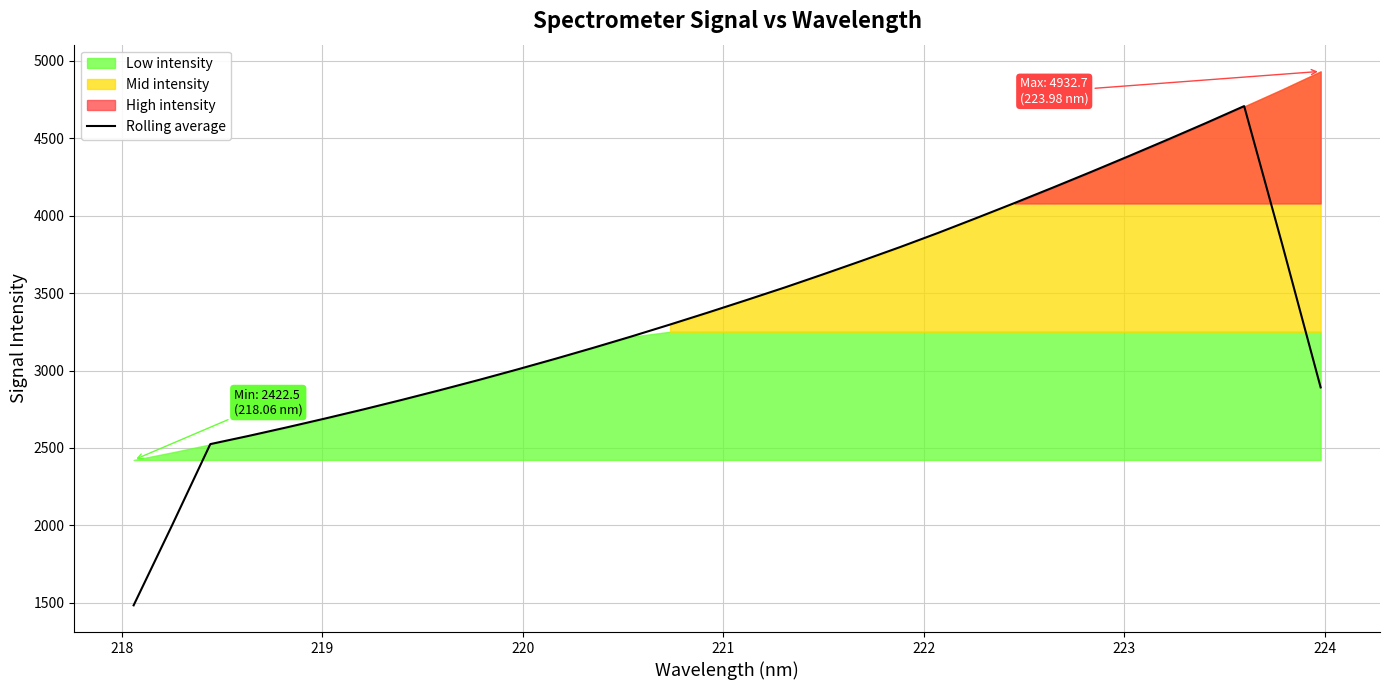

What is the minimum value for Rolling average?

1483.4